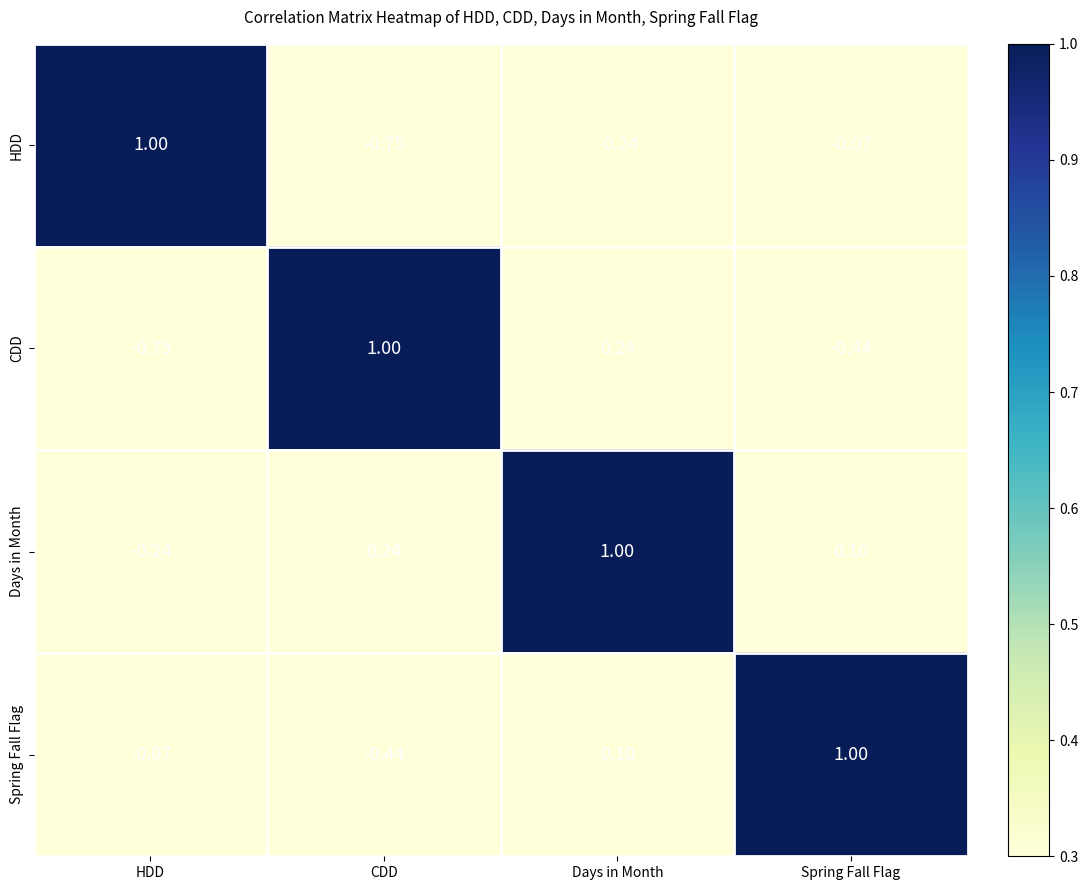

Where does the CDD series first go above 0?

CDD